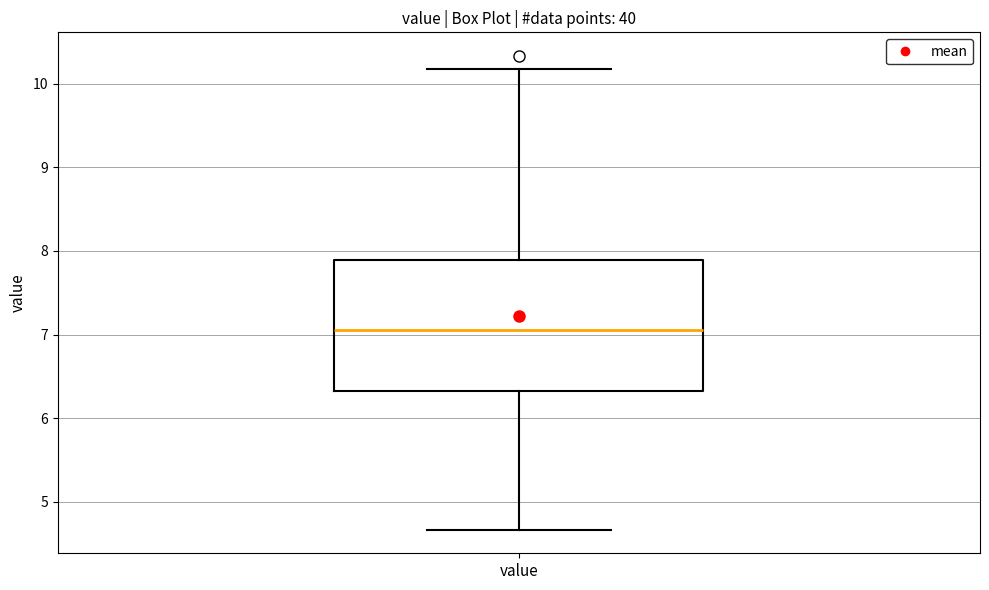

Read this box plot against the y-axis: the position of the median line, the range covered by the box, and the ends of both whiskers. The values are not printed on the chart, so give them approximately, as read against the axis.

median 7.1, box 6.3 to 7.9, whiskers 4.7 to 10.2